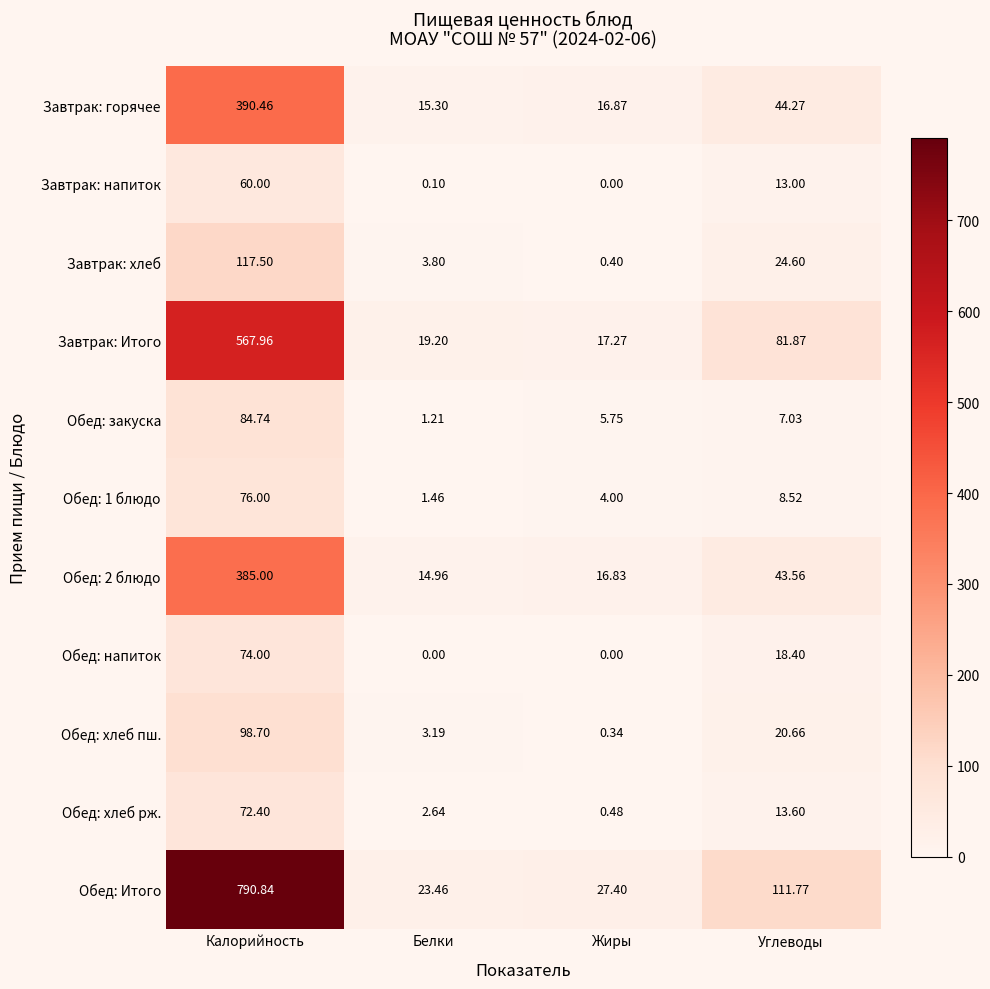

Which series has the largest range (max minus min)?

Обед: Итого